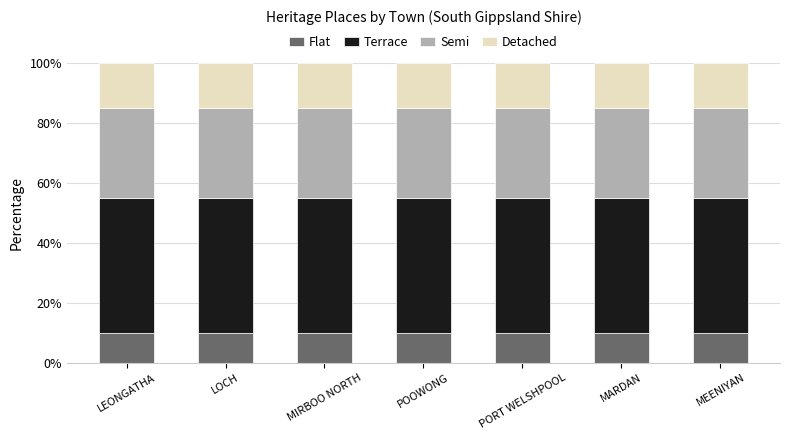

What are all the series names shown in the legend?

Flat, Terrace, Semi, Detached